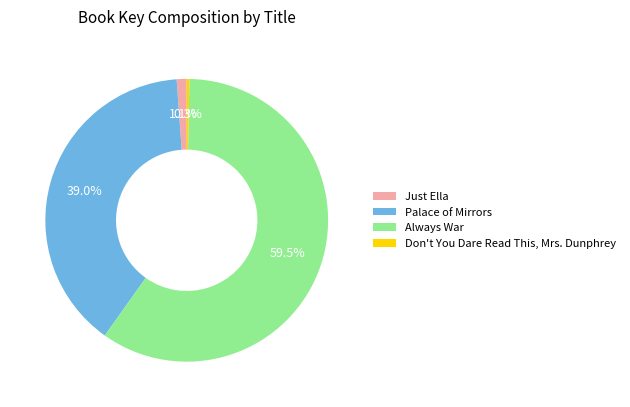

What is the smallest slice in the pie chart?

Don't You Dare Read This, Mrs. Dunphrey